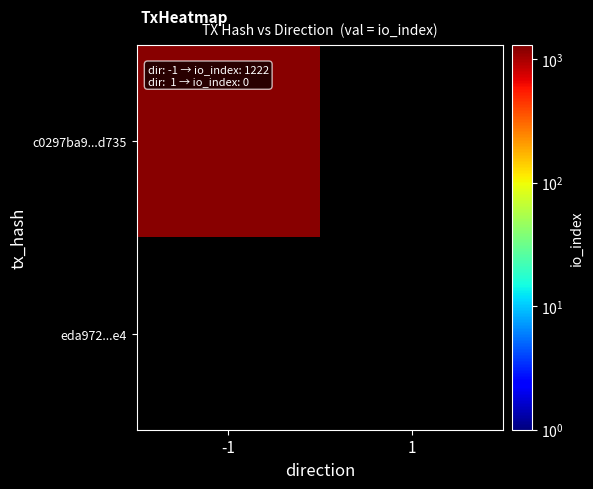

Read the c0297ba9ebbc44518a6dbb18a696b79a855d735 value at io_index, to the nearest 10.

1220